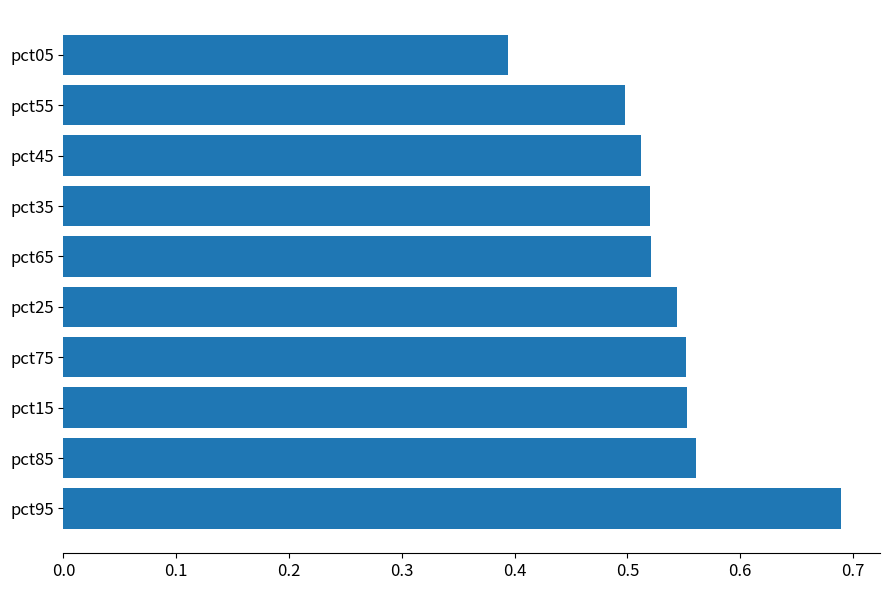

Is it true that the value at pct05 is 0.4?

True